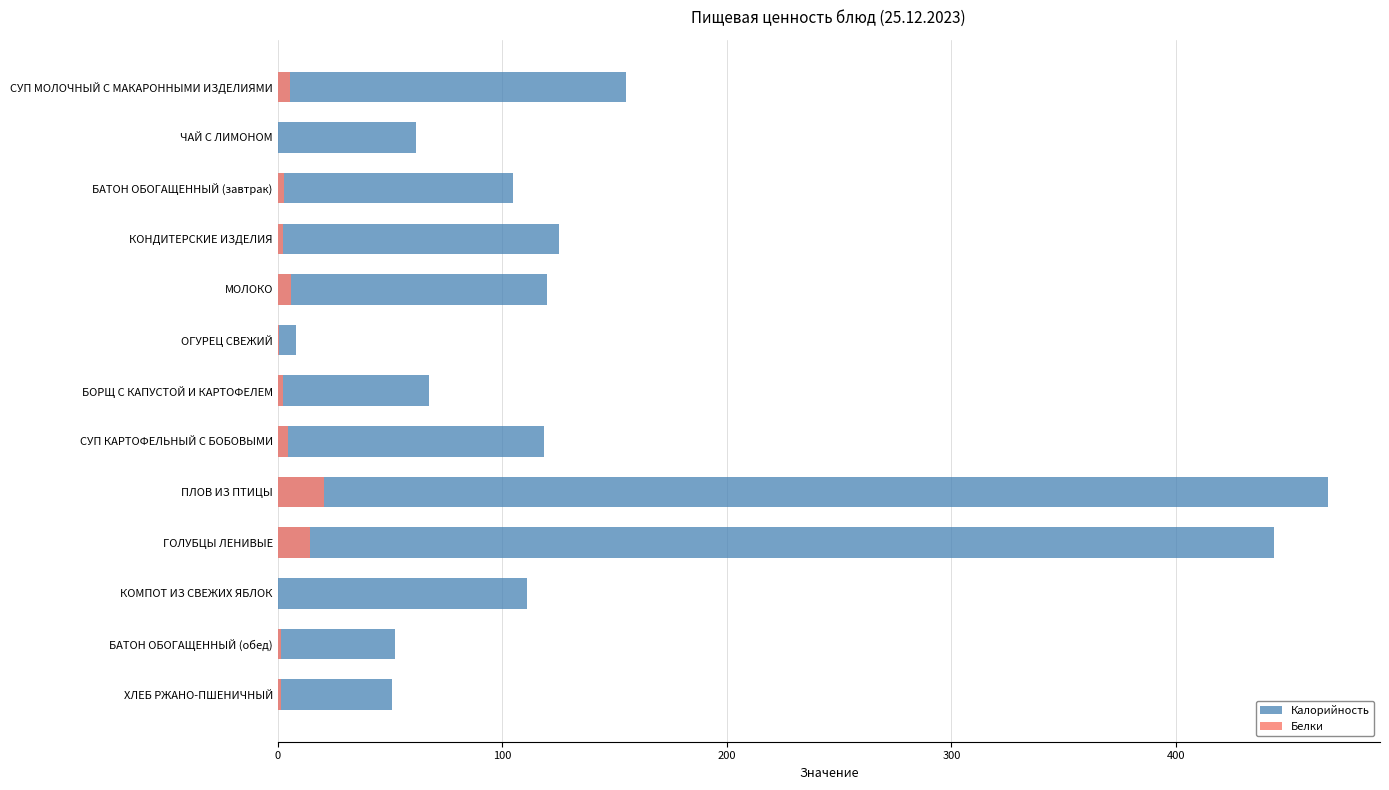

How many groups of bars are there?

13